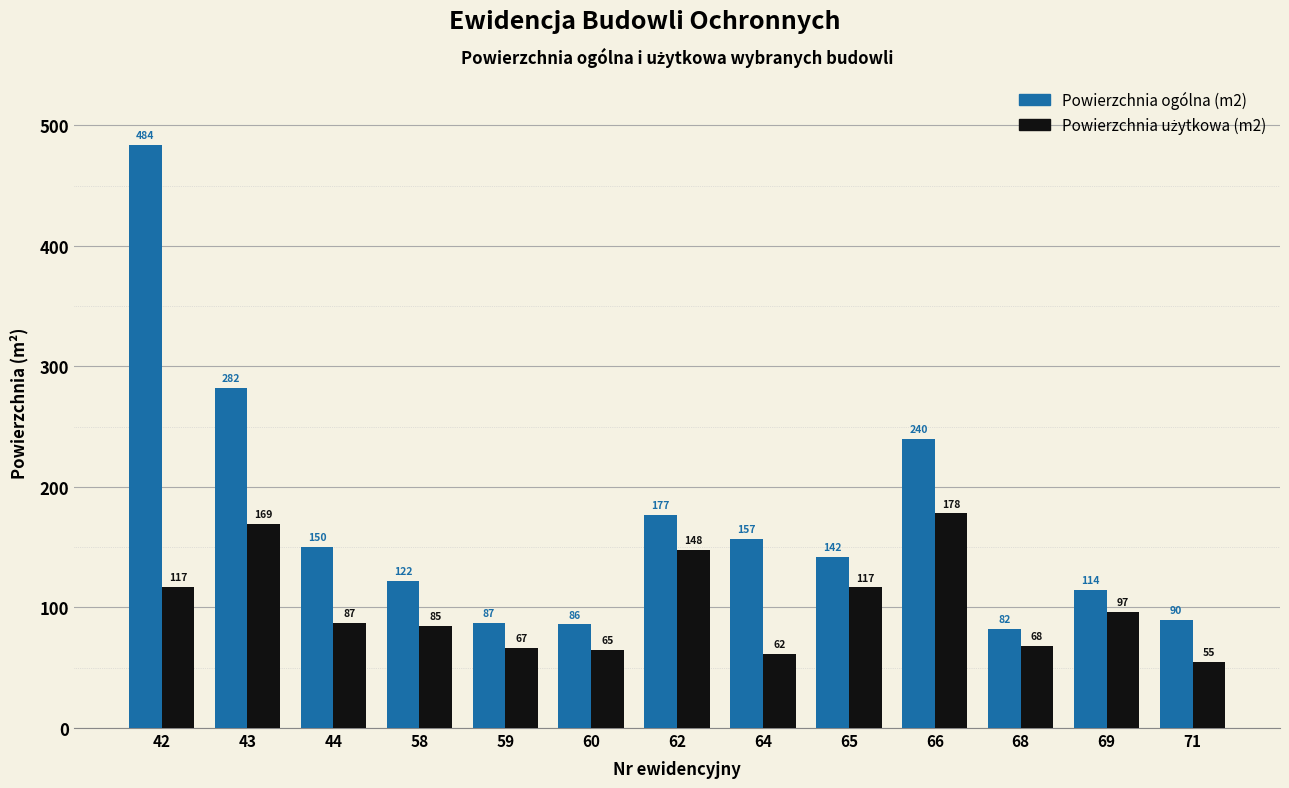

What is the total value across all series at 65?

258.6